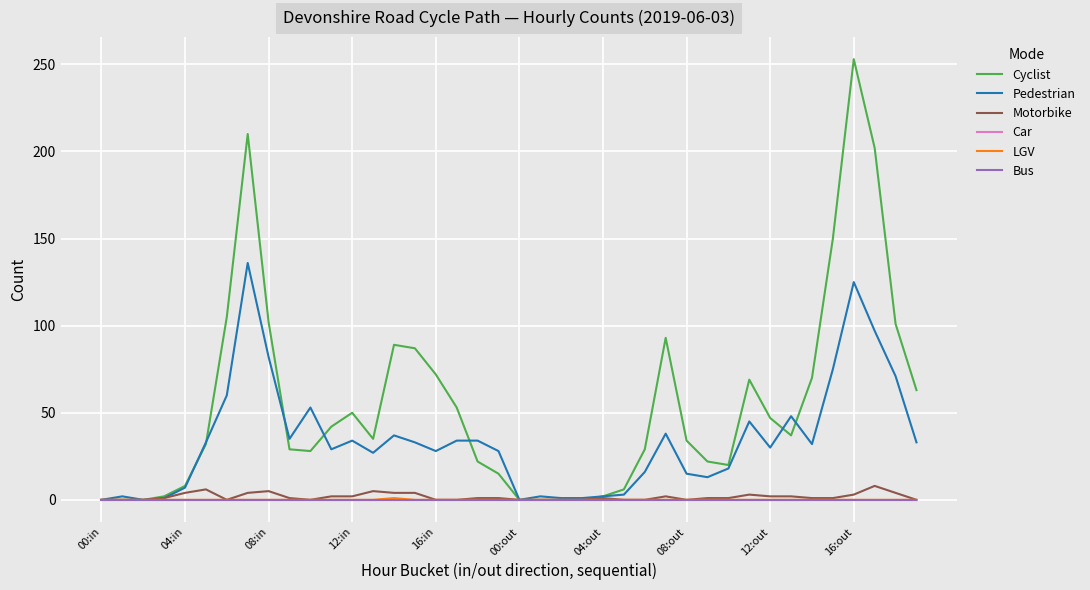

Which series has the largest total across all categories?

Cyclist